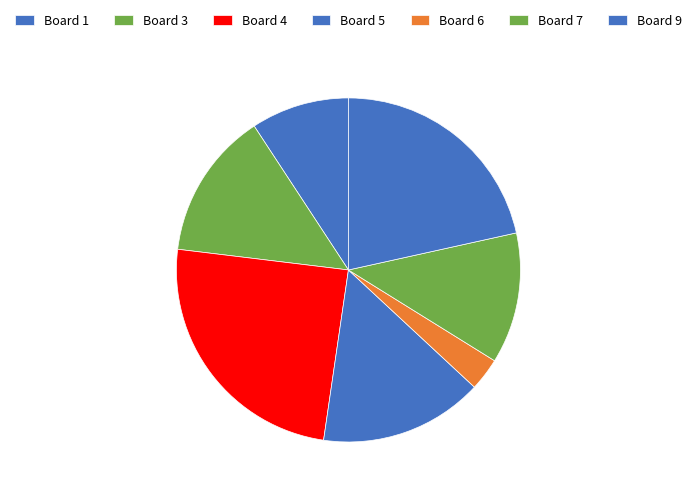

Which slice is the largest?

Board 4